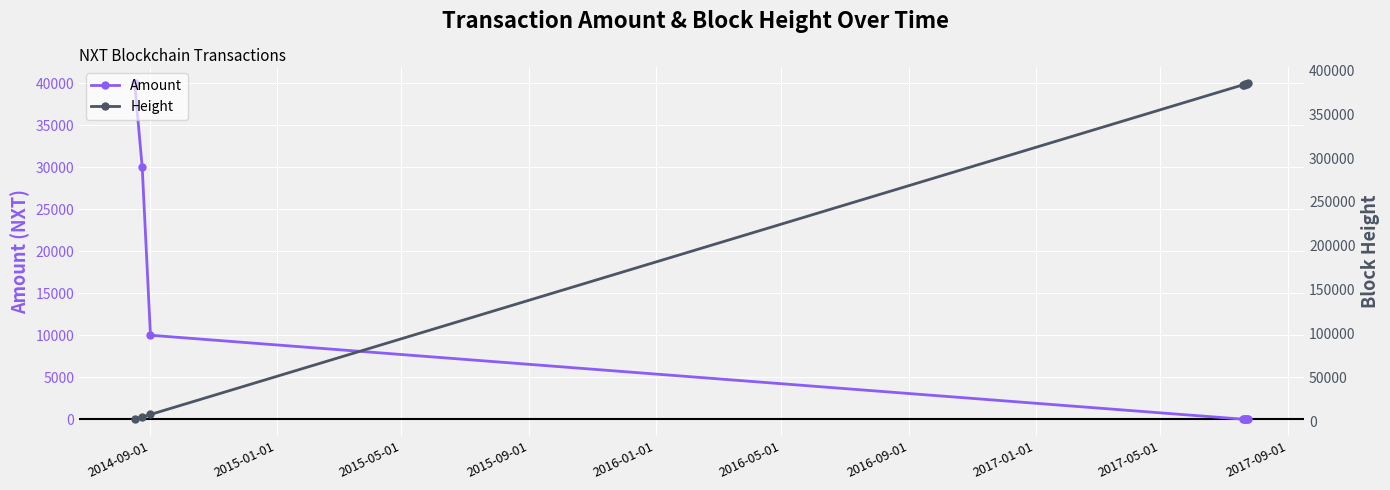

What is the maximum value for Amount?

39999